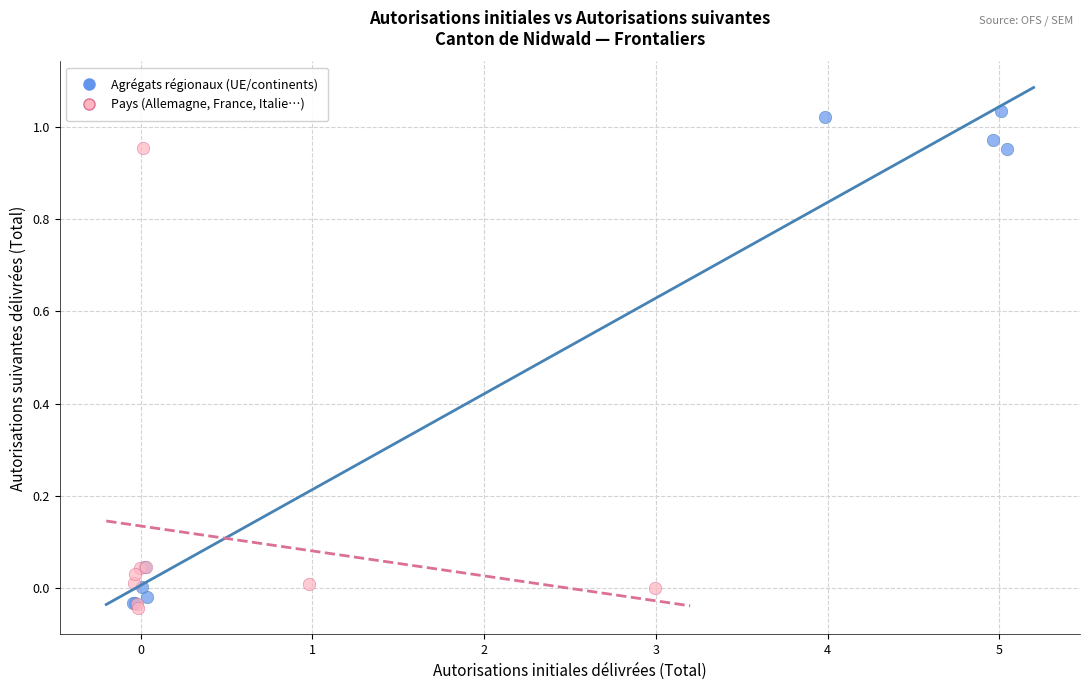

Which series reaches the maximum Y coordinate?

Agrégats régionaux (UE/continents)